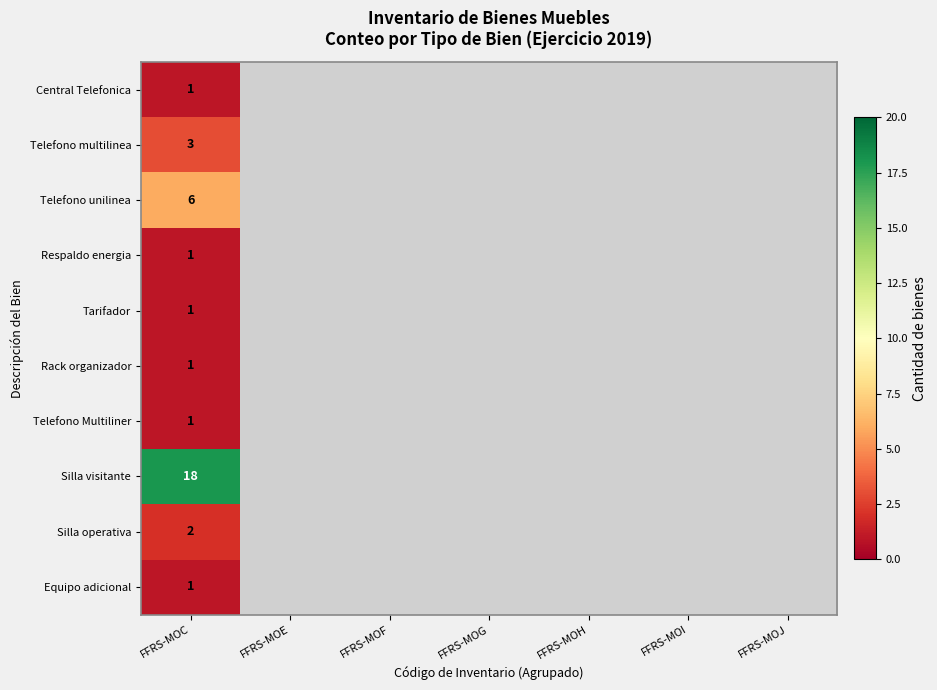

The value of Telefono Multiliner at FFRS-MOC is 1. True or false?

True